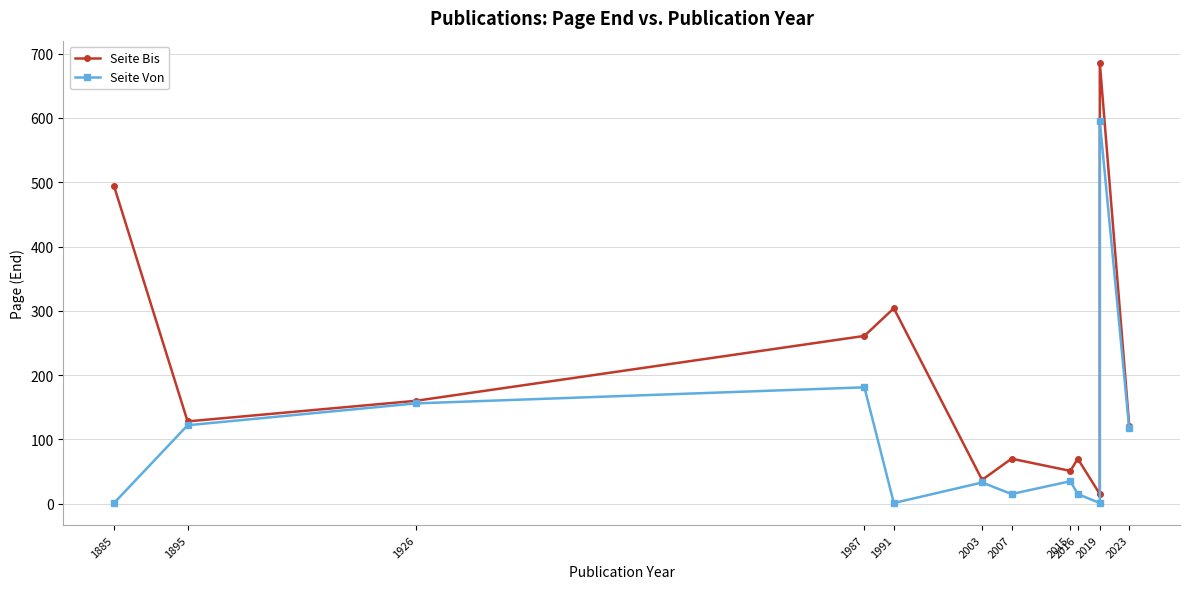

Reading left to right, transcribe all the data shown in this chart.

Seite Bis: 494	128	160	261	304	37	70	51	70	15	686	121
Seite Von: 1	122	156	181	1	33	15	35	15	1	595	117